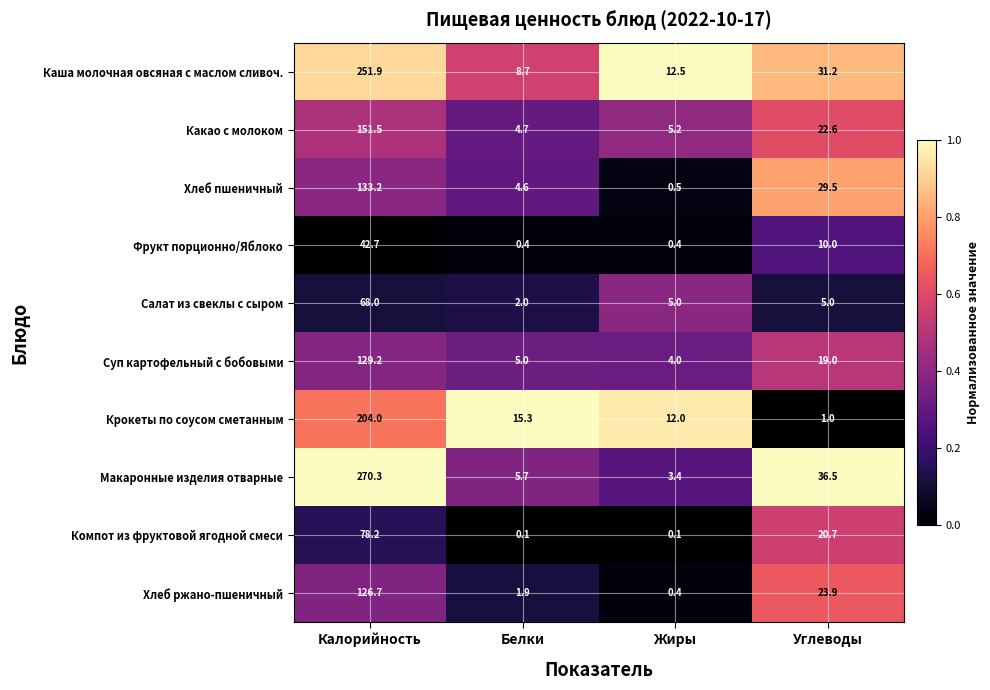

The value of Суп картофельный с бобовыми at Углеводы is 6.0. True or false?

False